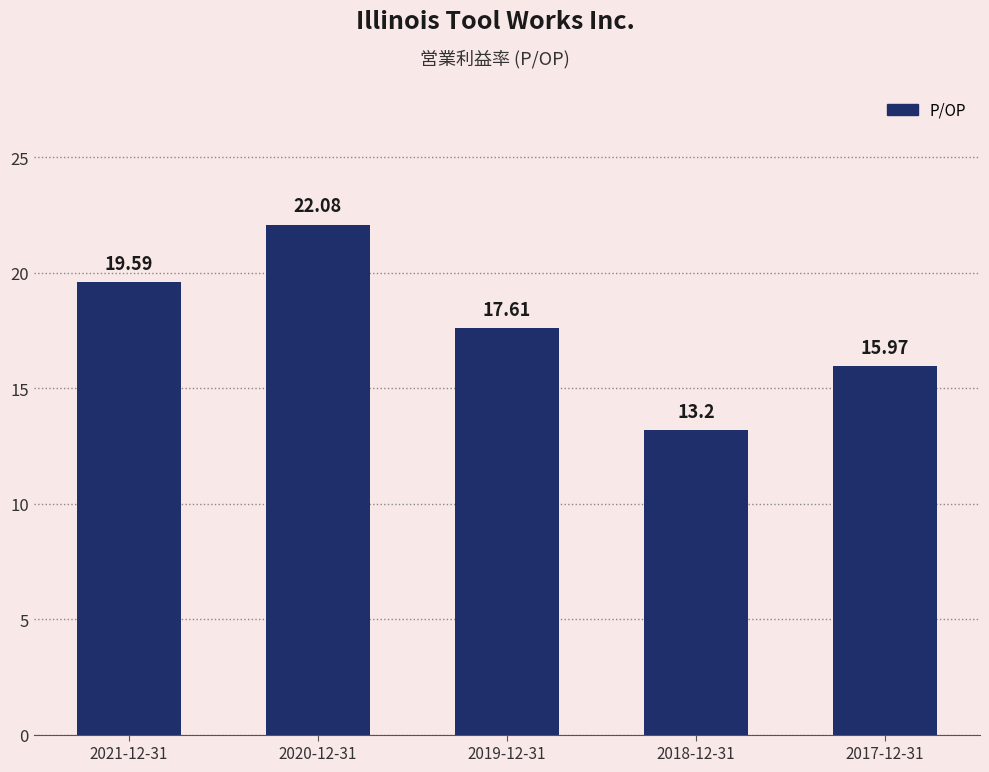

What is the difference between the maximum and minimum values?

8.9